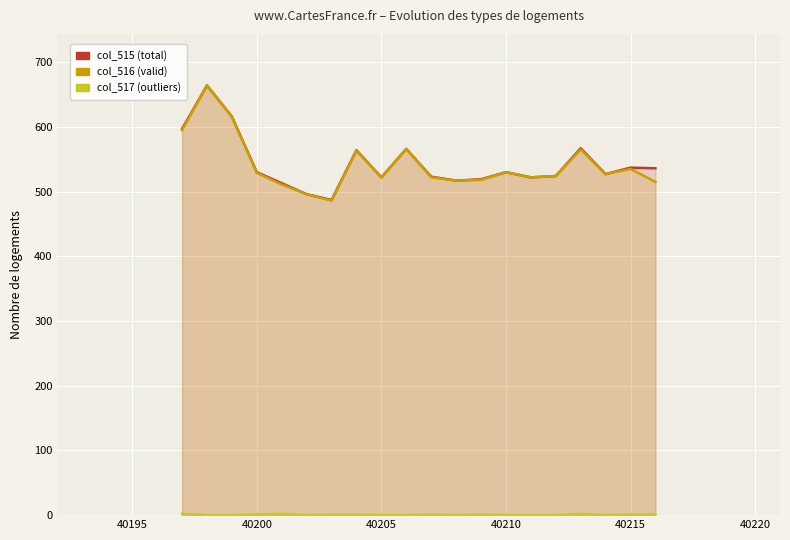

What is the total value across all series at 40215?

1073